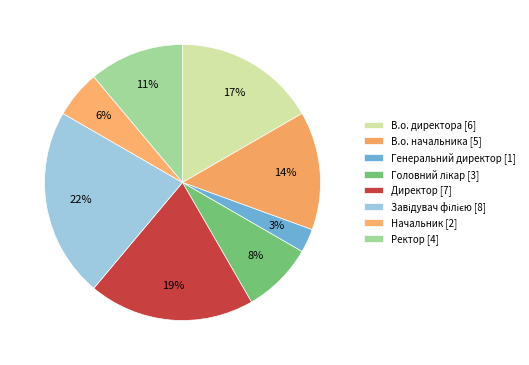

Count the number of slices in the pie.

8